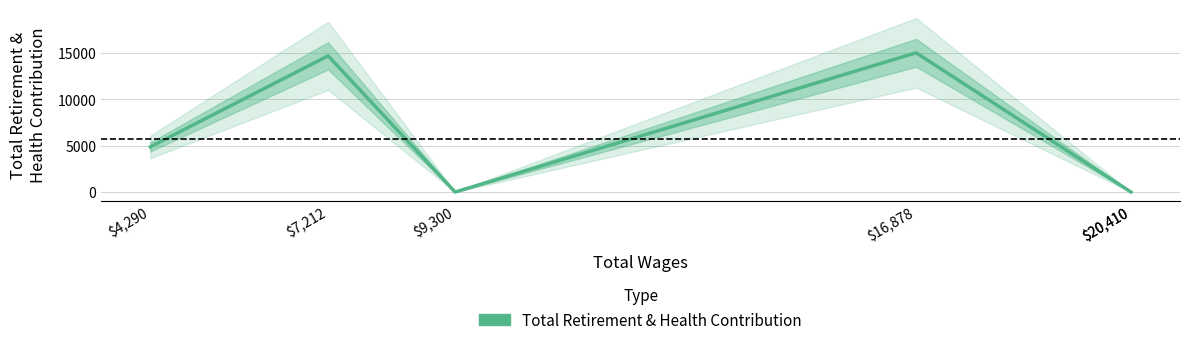

At which label is the value closest to 7519?

$4,290